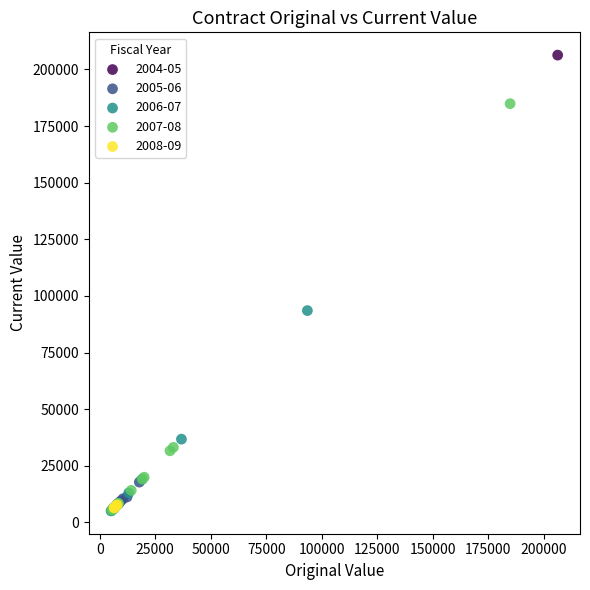

Which series reaches the maximum Y coordinate?

2004-05